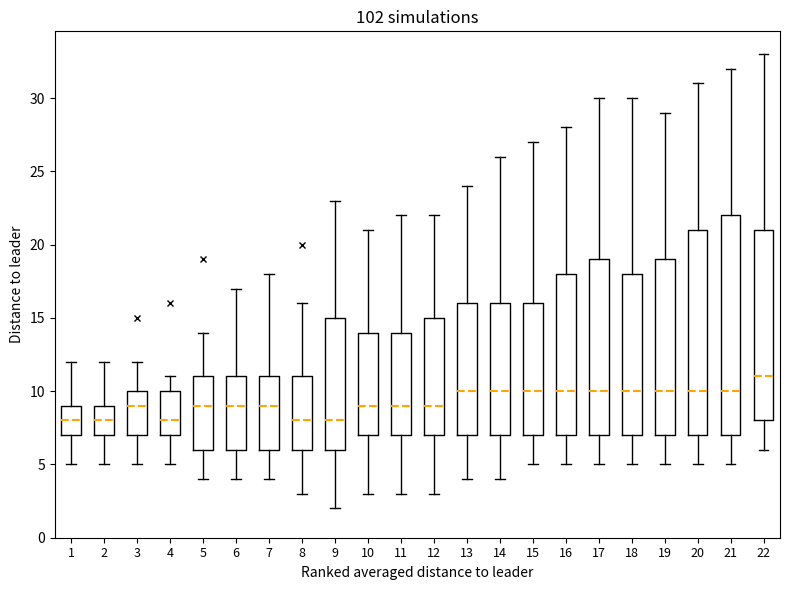

Reading left to right, transcribe this box plot: for each box, give where its median line is, the range the box spans, and where its two whiskers end, as read against the y-axis. The values are not printed on the chart, so give them approximately, as read against the axis.

1: median 8, box 7 to 9, whiskers 5 to 12
2: median 8, box 7 to 9, whiskers 5 to 12
3: median 9, box 7 to 10, whiskers 5 to 12
4: median 8, box 7 to 10, whiskers 5 to 11
5: median 9, box 6 to 11, whiskers 4 to 14
6: median 9, box 6 to 11, whiskers 4 to 17
7: median 9, box 6 to 11, whiskers 4 to 18
8: median 8, box 6 to 11, whiskers 3 to 16
9: median 8, box 6 to 15, whiskers 2 to 23
10: median 9, box 7 to 14, whiskers 3 to 21
11: median 9, box 7 to 14, whiskers 3 to 22
12: median 9, box 7 to 15, whiskers 3 to 22
13: median 10, box 7 to 16, whiskers 4 to 24
14: median 10, box 7 to 16, whiskers 4 to 26
15: median 10, box 7 to 16, whiskers 5 to 27
16: median 10, box 7 to 18, whiskers 5 to 28
17: median 10, box 7 to 19, whiskers 5 to 30
18: median 10, box 7 to 18, whiskers 5 to 30
19: median 10, box 7 to 19, whiskers 5 to 29
20: median 10, box 7 to 21, whiskers 5 to 31
21: median 10, box 7 to 22, whiskers 5 to 32
22: median 11, box 8 to 21, whiskers 6 to 33